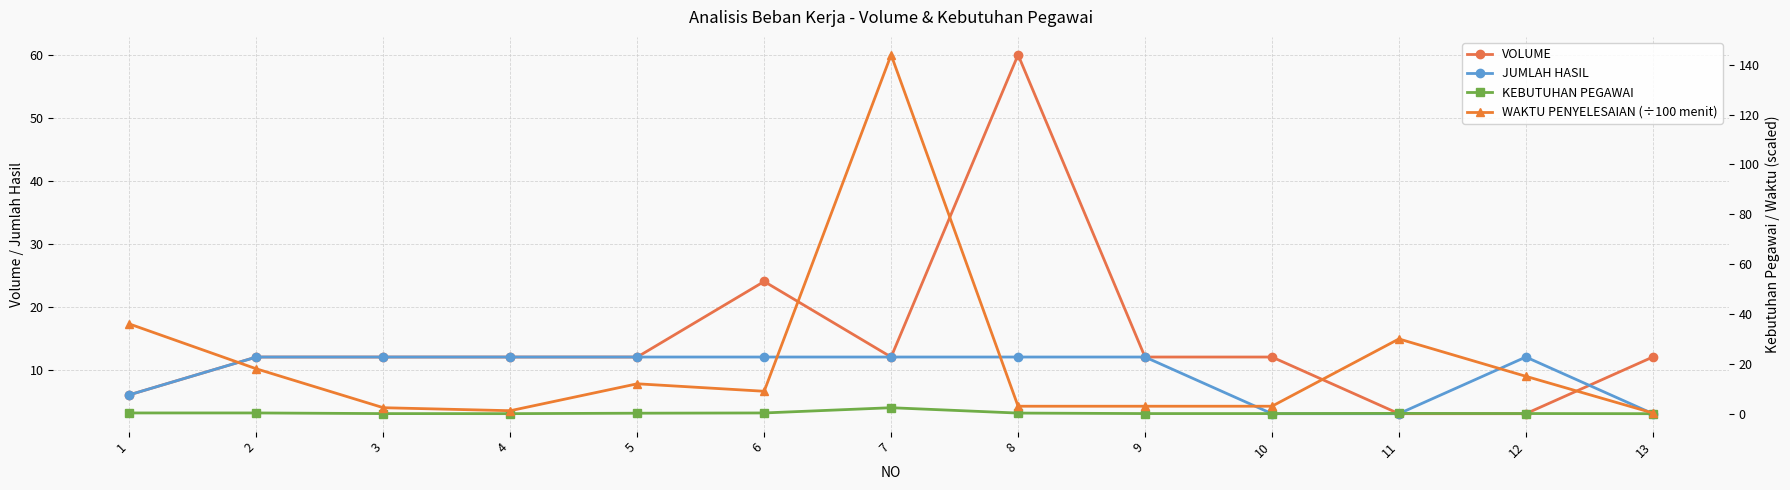

What is the value of the VOLUME point at the 2nd from the left?

12